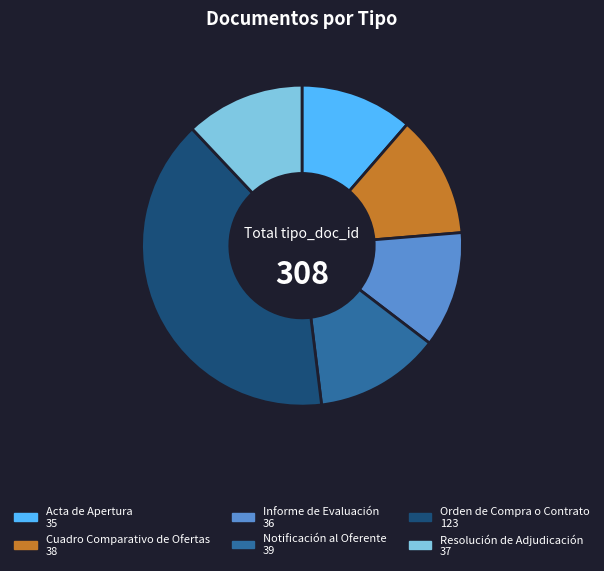

Do Cuadro Comparativo de Ofertas and Resolución de Adjudicación together represent more than half of the pie?

No